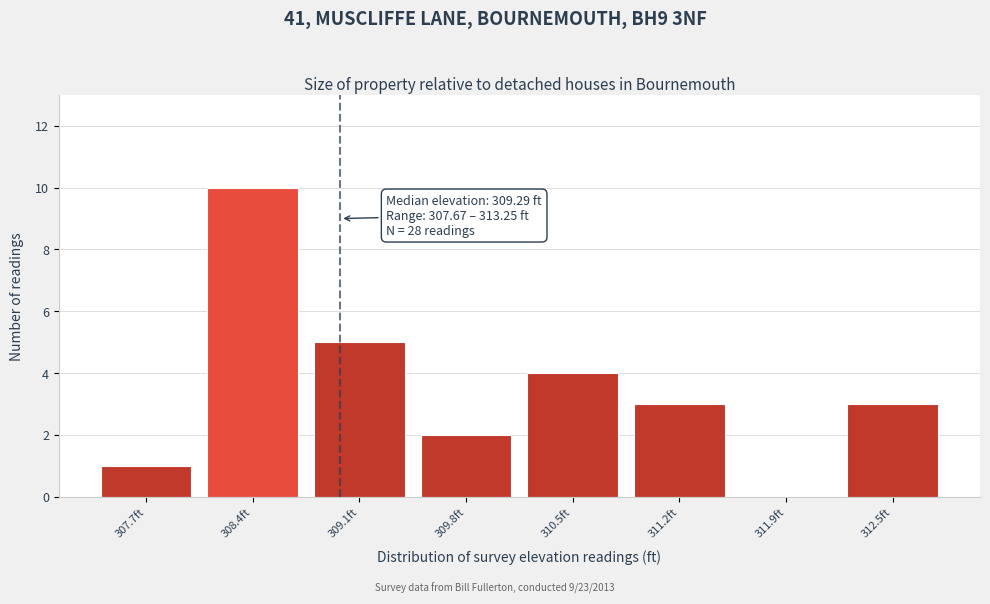

Reading right to left, extract all data points from this chart.

312.5ft=3	311.9ft=0	311.2ft=3	310.5ft=4	309.8ft=2	309.1ft=5	308.4ft=10	307.7ft=1